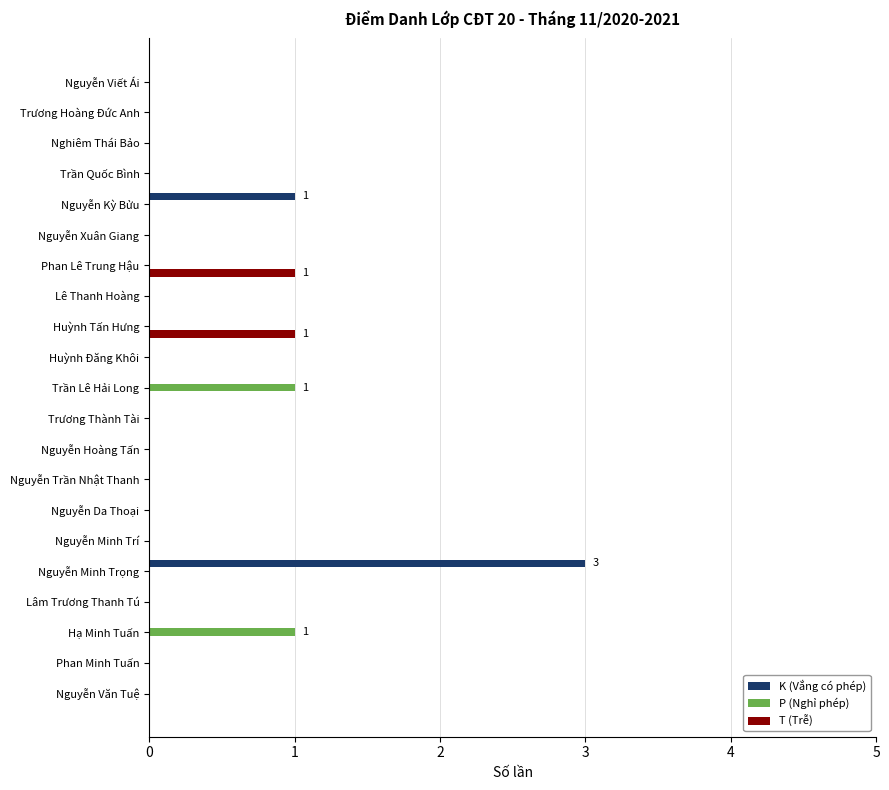

What is the greatest value displayed?

3